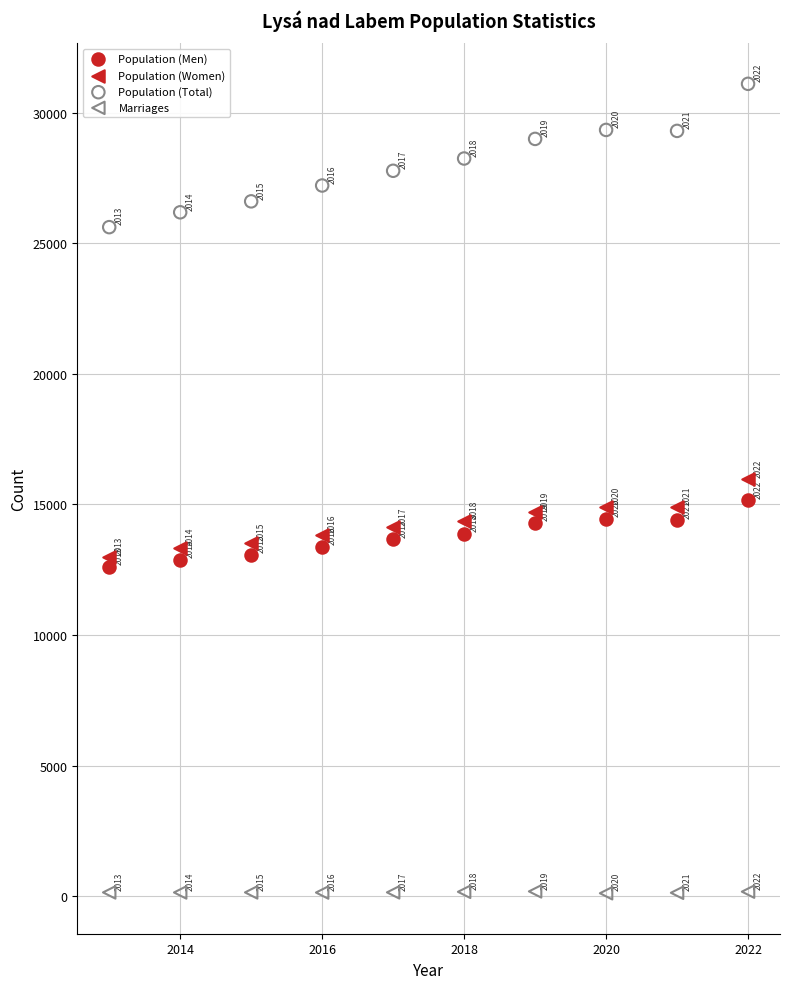

Across all series, what Y value is closest to 15610?

15960